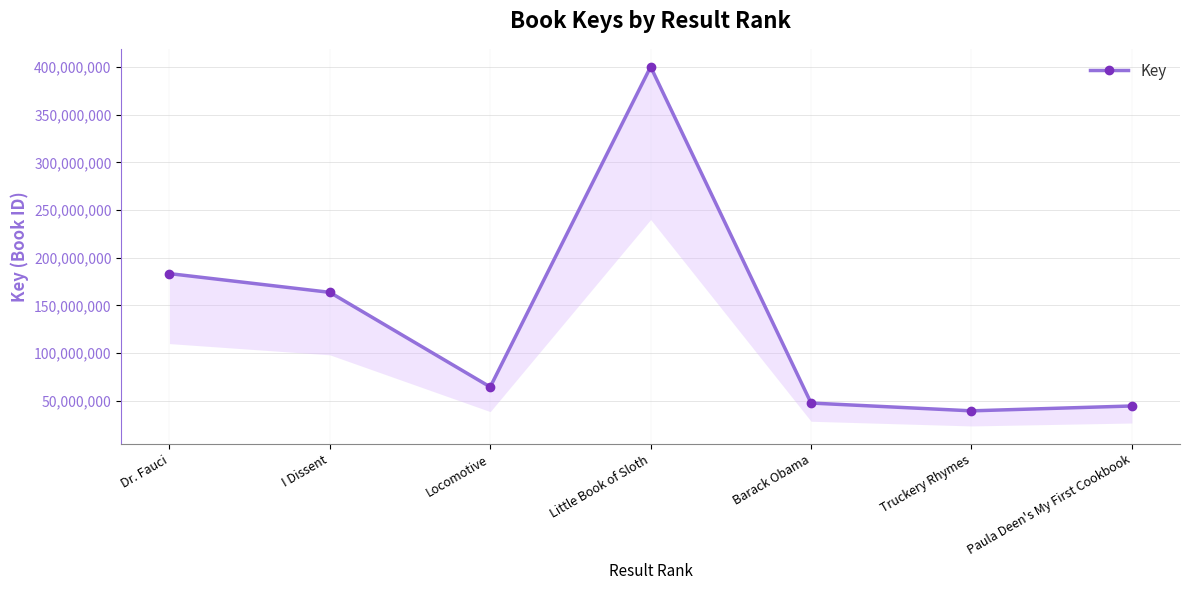

How many values are below 64563133?

3